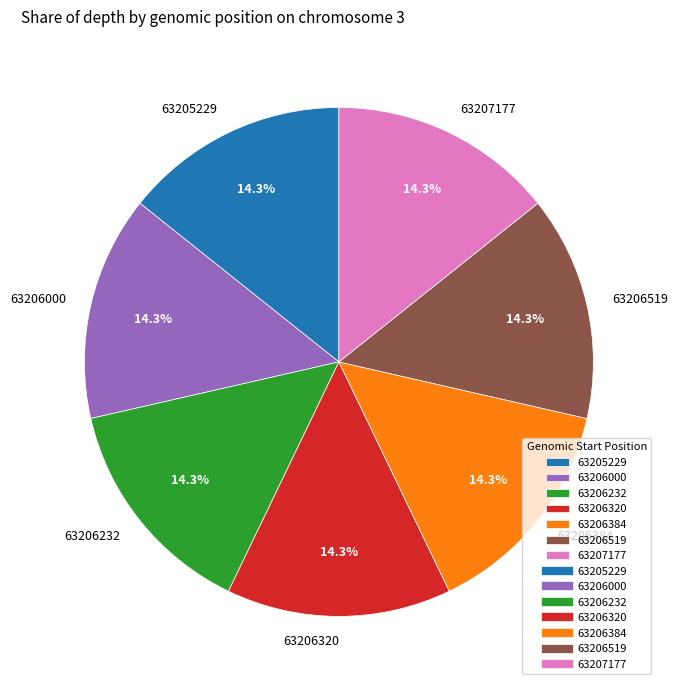

What is the ratio of the value at 63206519 to the value at 63207177?

1.0